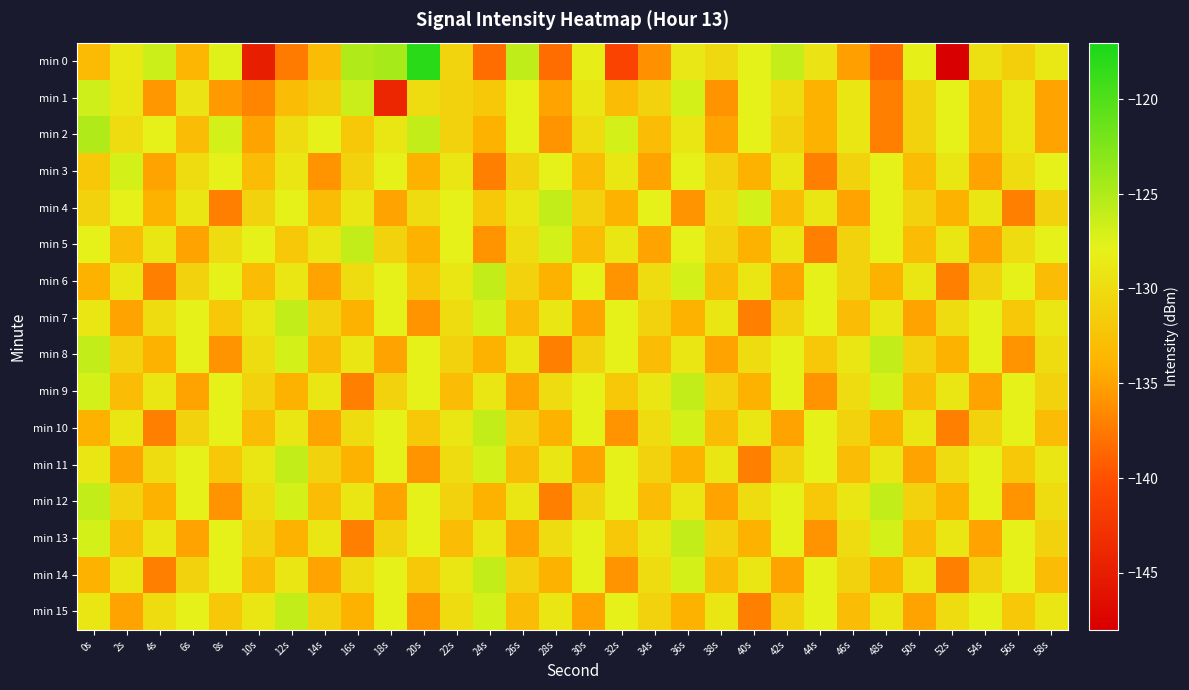

At 28s, list the series in order from largest to smallest.

min 4, min 5, min 3, min 7, min 11, min 15, min 9, min 13, min 6, min 10, min 14, min 1, min 2, min 8, min 12, min 0